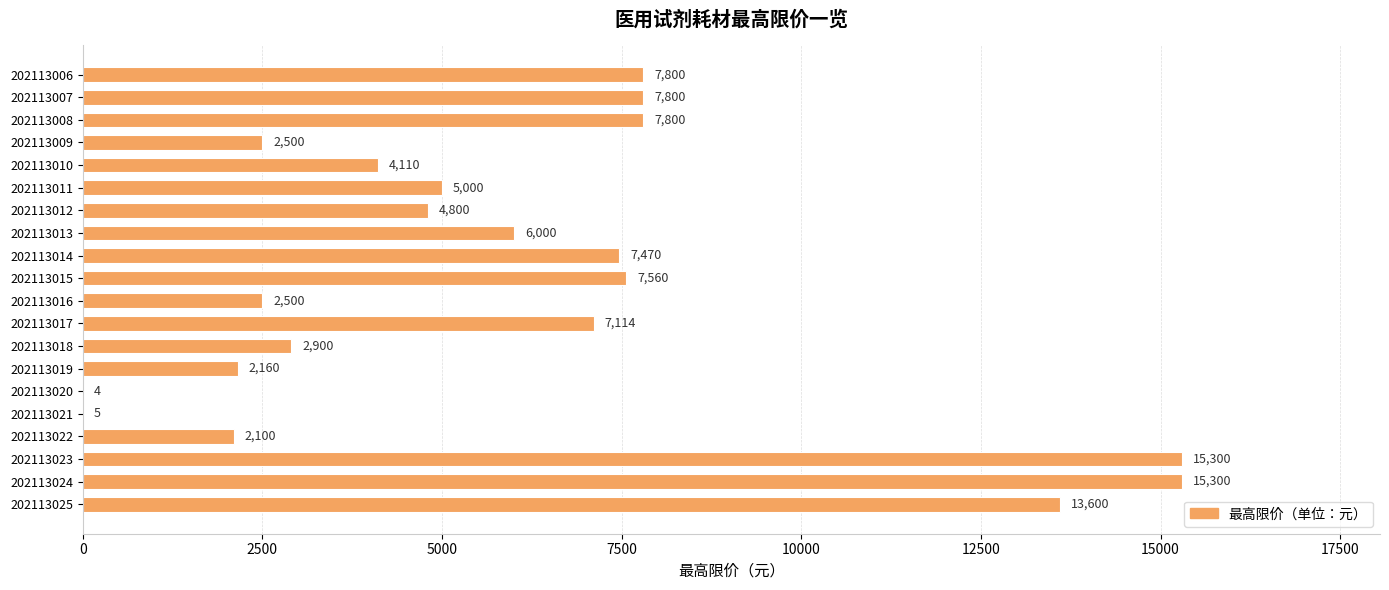

What is the maximum value shown in the chart?

15300